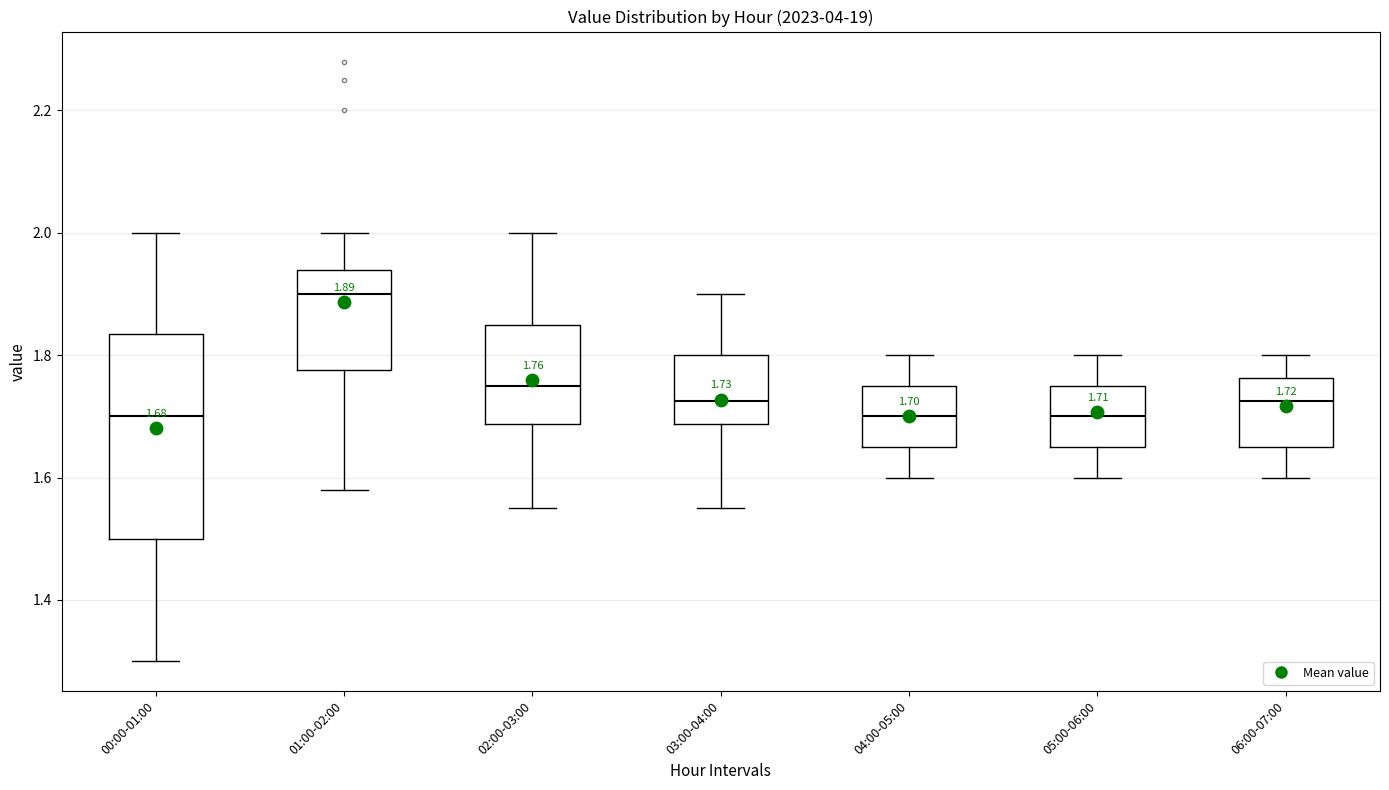

Comparing the boxes themselves (not the whiskers), which one is the tallest?

00:00-01:00